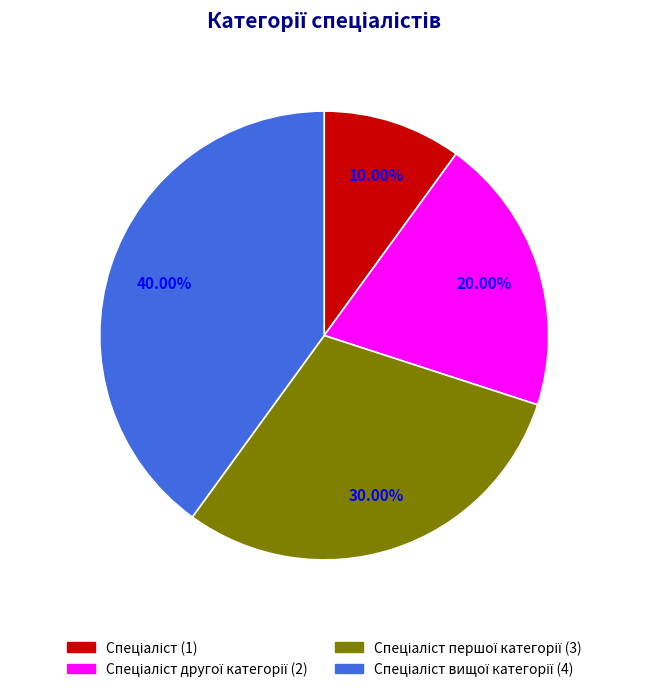

Is there any slice that represents more than half of the pie?

No